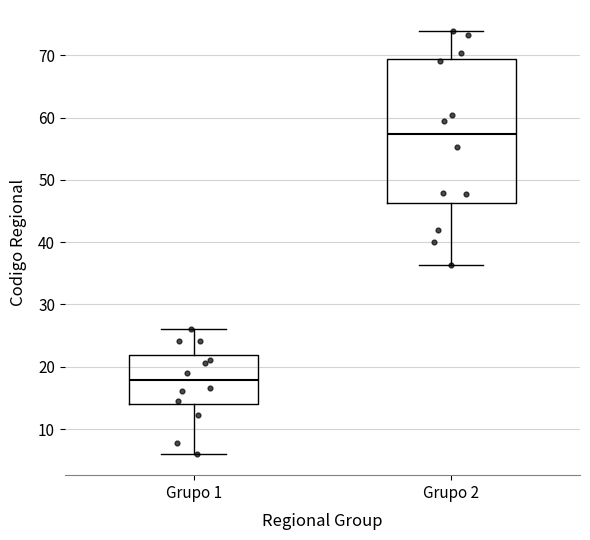

Reading left to right, transcribe this box plot: for each box, give where its median line is, the range the box spans, and where its two whiskers end, as read against the y-axis. The values are not printed on the chart, so give them approximately, as read against the axis.

Grupo 1: median 18, box 14 to 22, whiskers 6 to 26
Grupo 2: median 57, box 46 to 69, whiskers 36 to 74